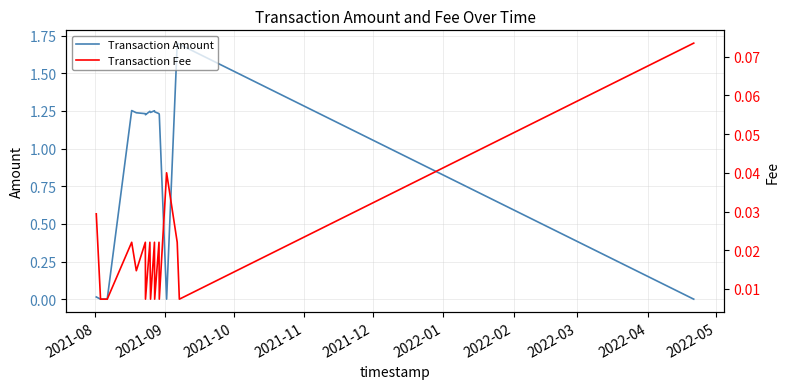

At how many categories does at least one series exceed 1?

12